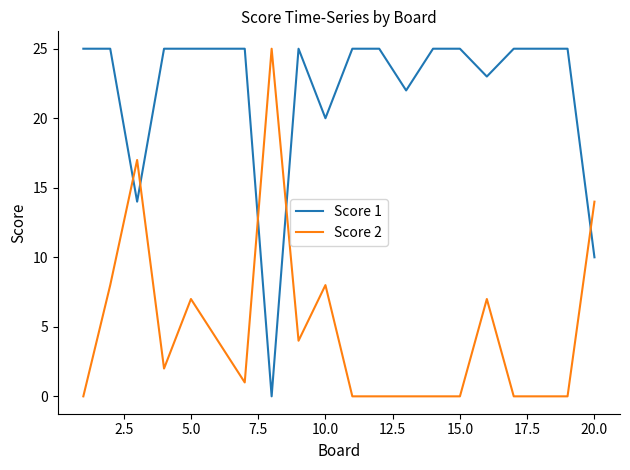

True or false: Score 1 and Score 2 cross at least once.

True